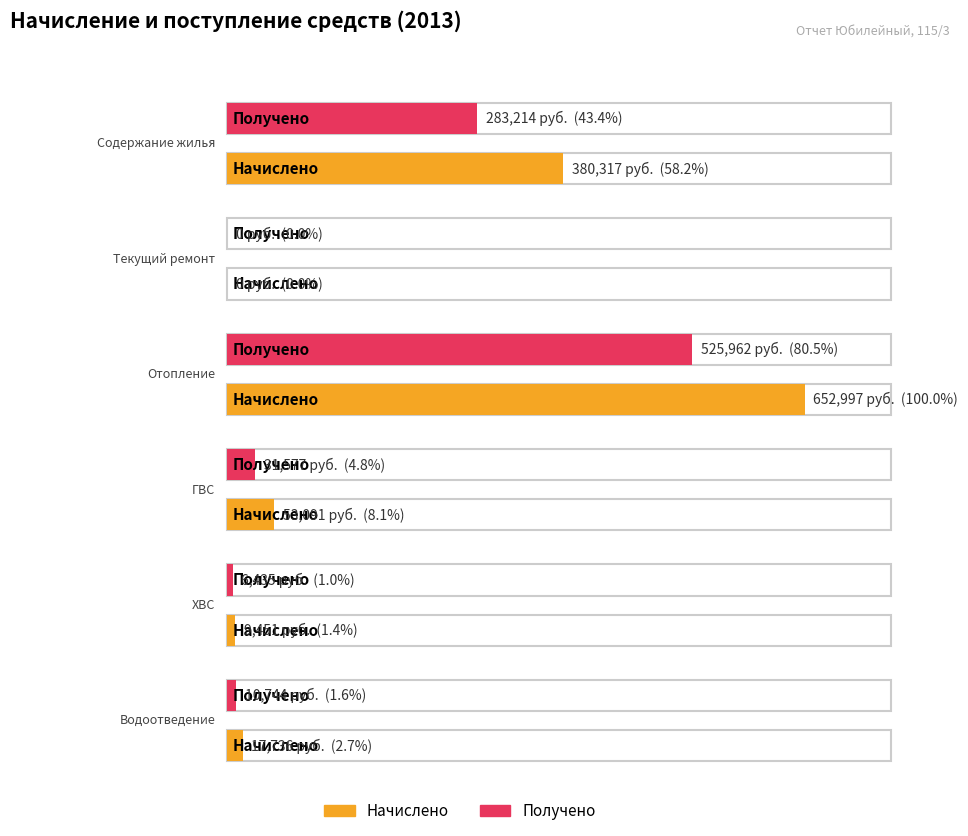

How many categories are shown in the chart?

6